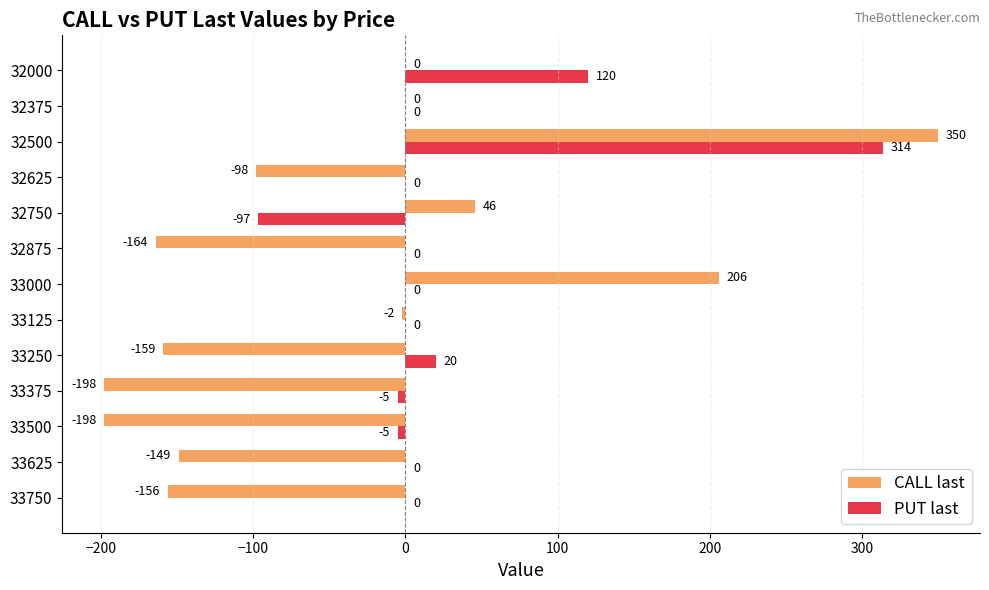

Which series changed the most between 33125 and 32000?

PUT last